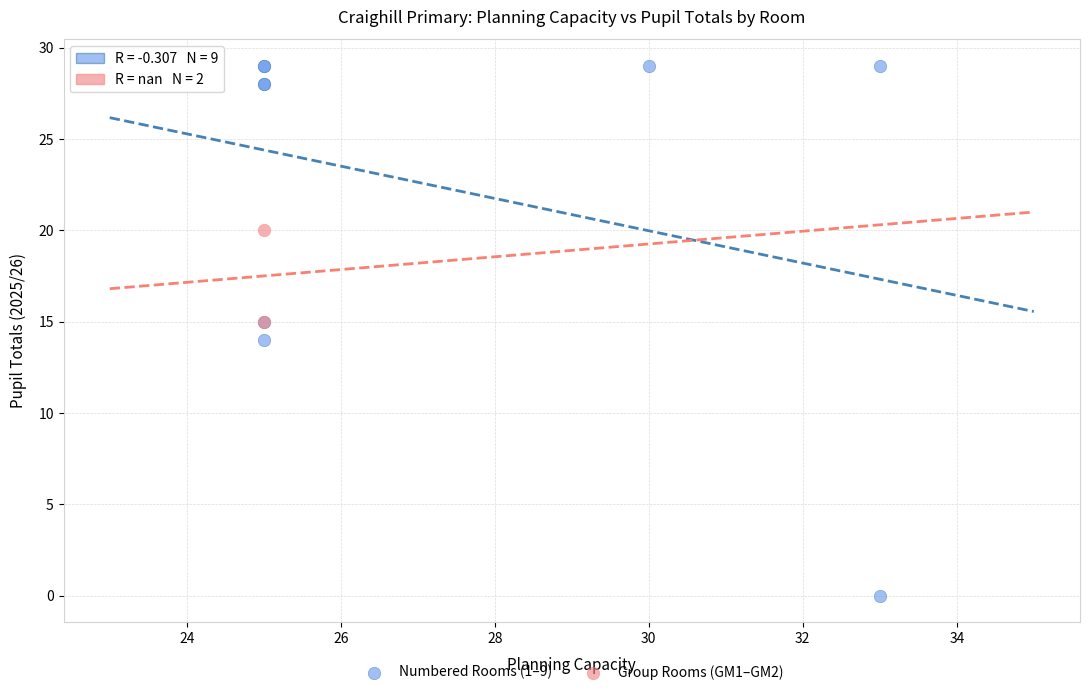

Which series has the largest Y range (max minus min)?

Numbered Rooms (1–9)